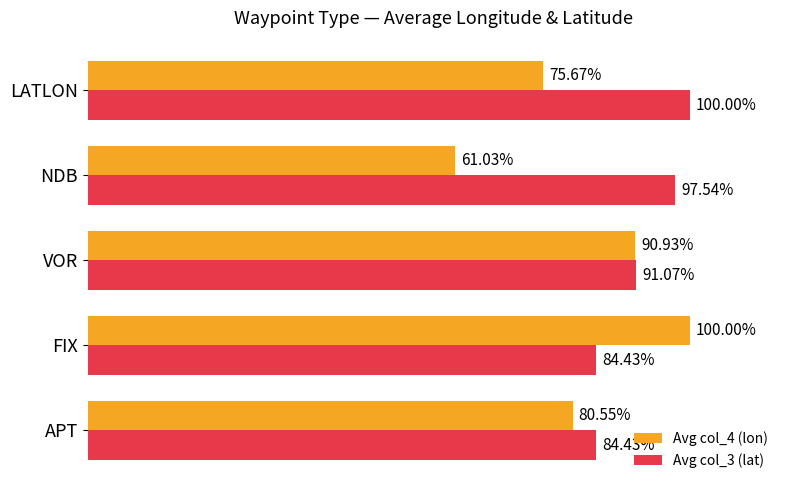

Which series has the widest spread of values?

Avg col_4 (lon)